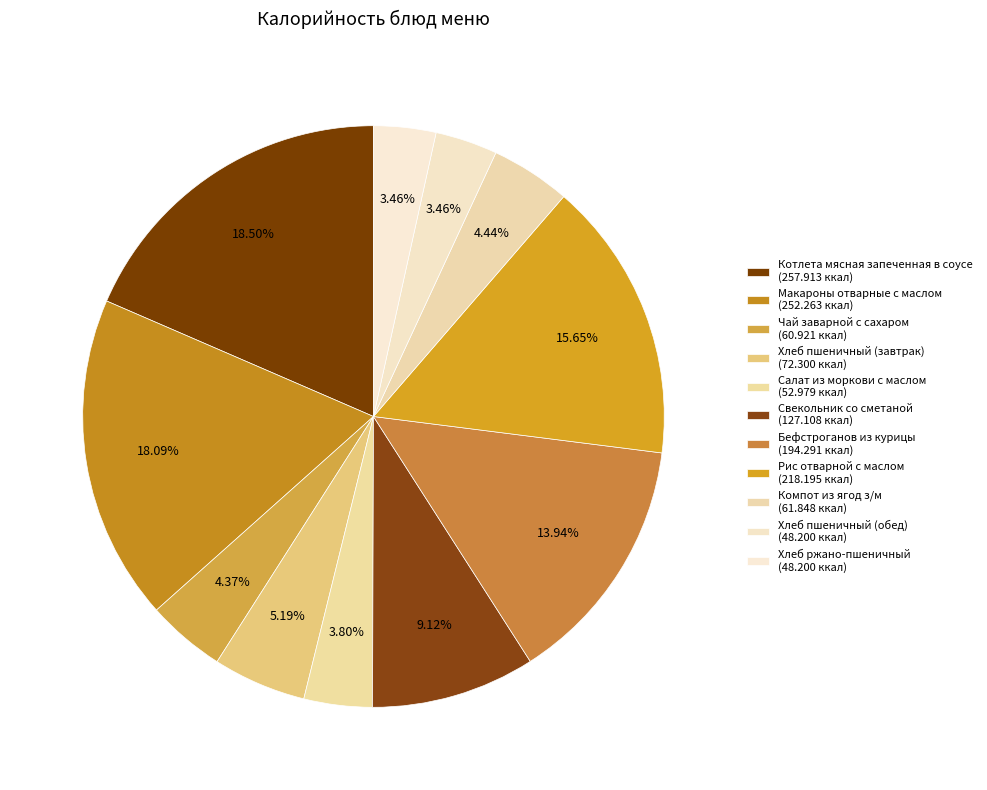

What is the ratio of the value at Салат из моркови с маслом to the value at Хлеб пшеничный (обед)?

1.1